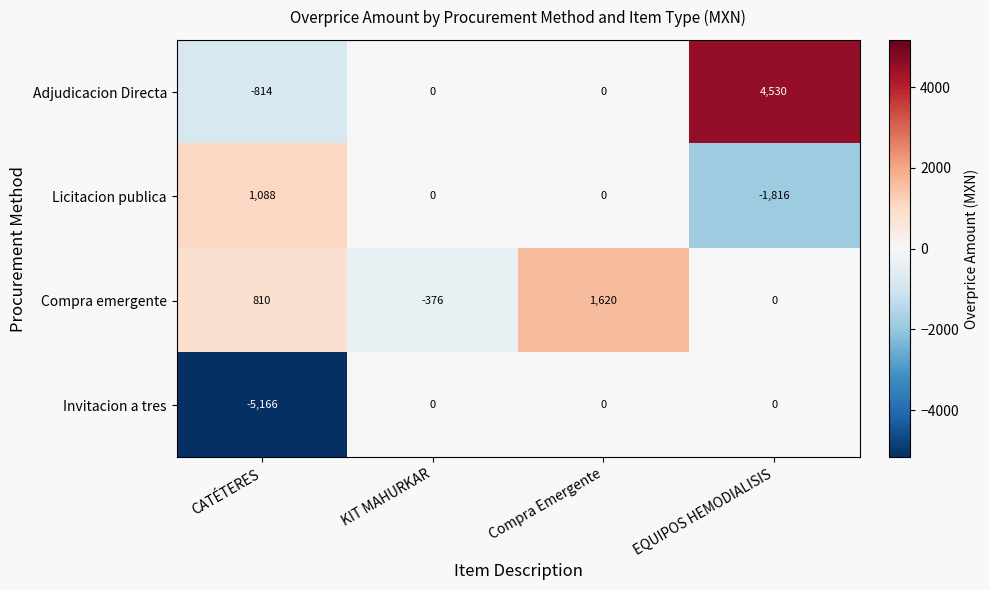

How many values in the Invitacion a tres series are below 0?

1